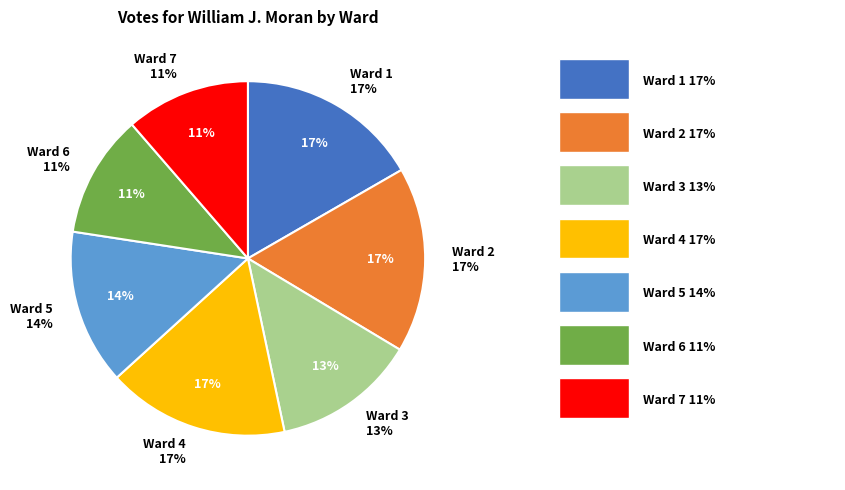

Is it true that Ward 4 is 17% of the pie?

True